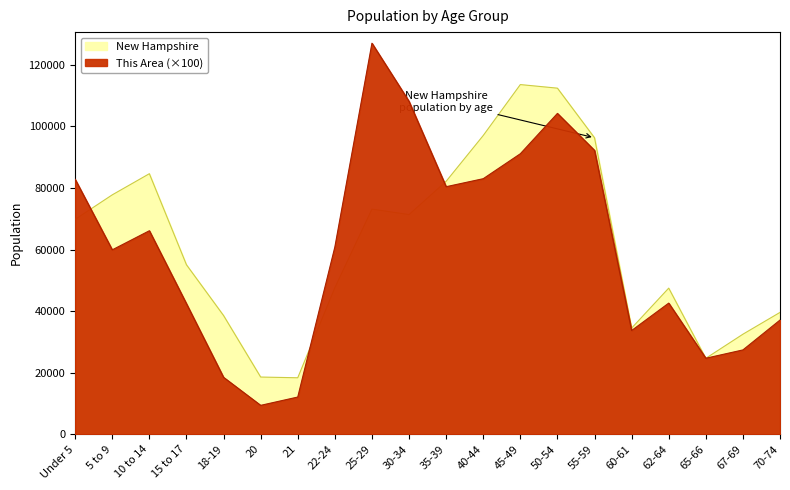

Where do New Hampshire and This Area first cross each other?

Under 5 and 5 to 9